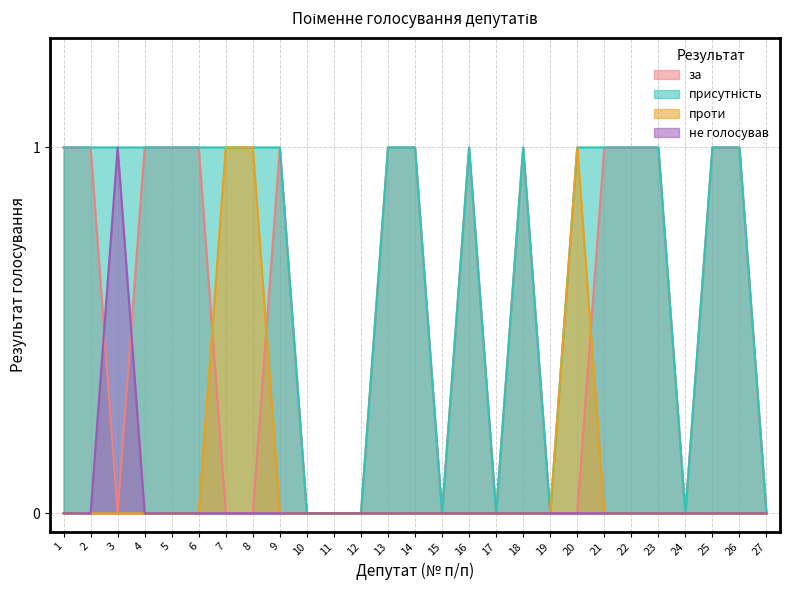

At 25, list the series in order from smallest to largest.

проти, не голосував, присутність, за